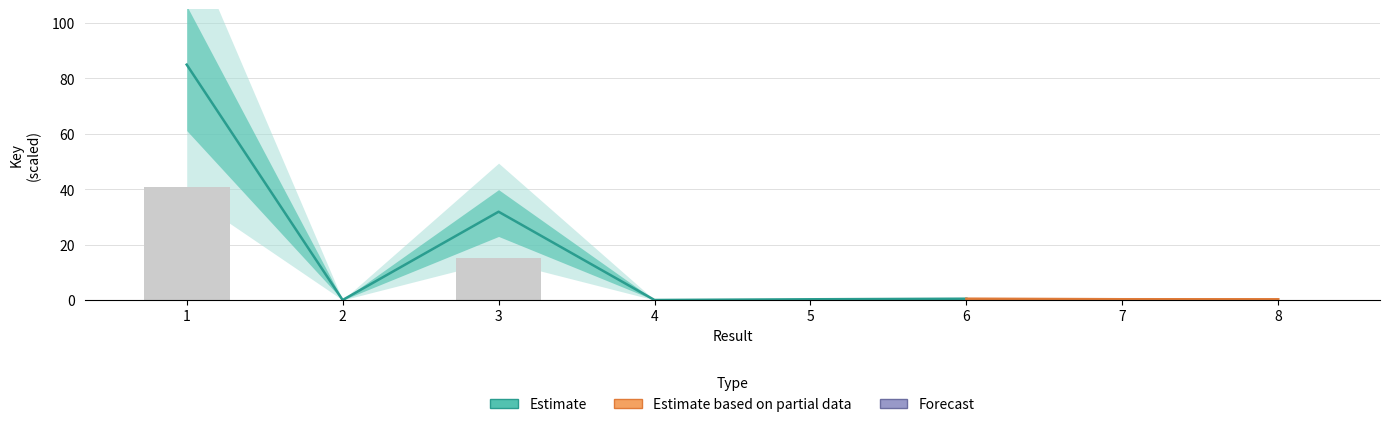

What is the value of the 6th bar from the left?

0.2